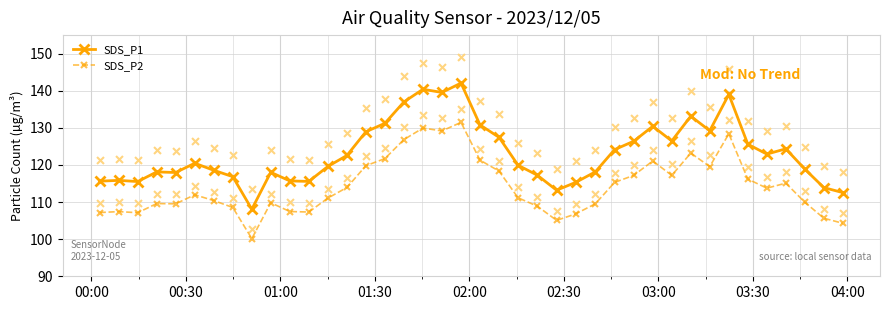

Which series has the largest total across all categories?

SDS_P1